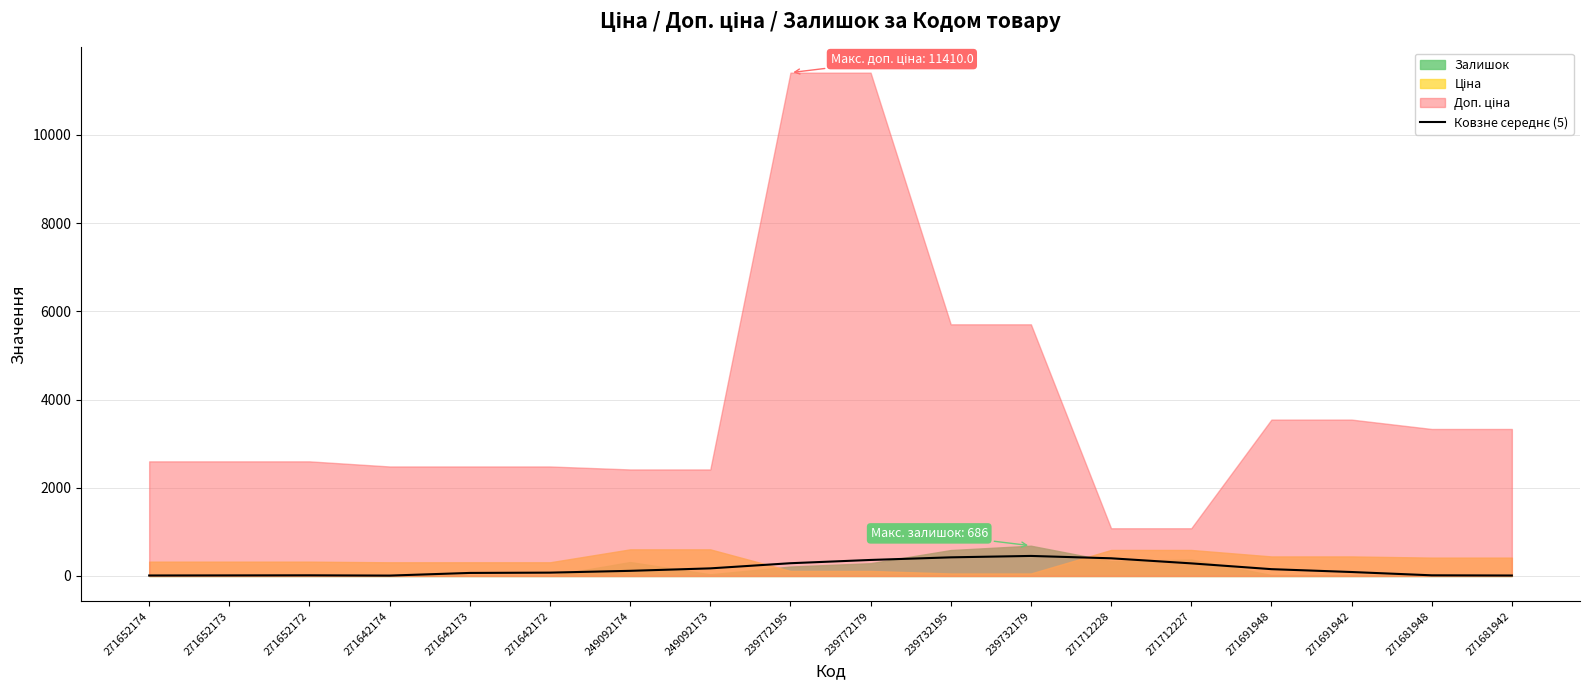

How many lines are shown in the chart?

1